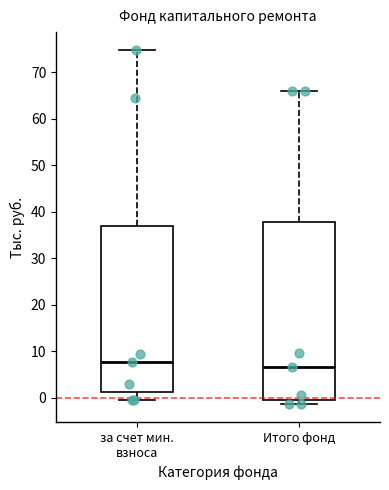

Reading left to right, read every box against the y-axis: the position of its median line, the range the box covers, and the ends of its whiskers. The values are not printed on the chart, so give them approximately, as read against the axis.

за счет мин. взноса: median 8, box 1 to 37, whiskers 0 to 75
Итого фонд: median 7, box 0 to 38, whiskers -1 to 66